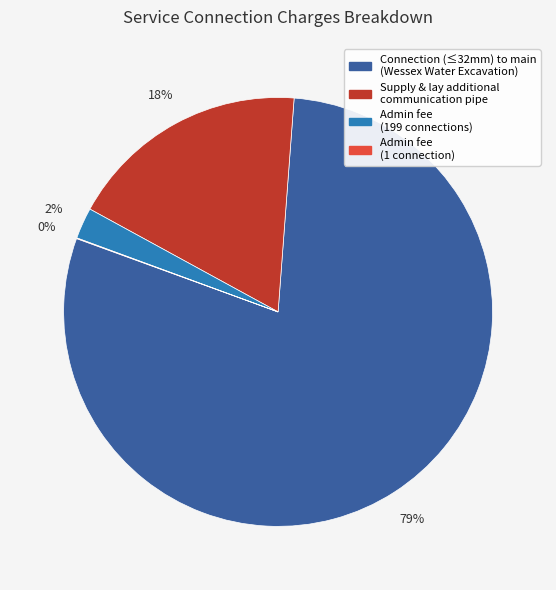

Is there a majority slice in this chart?

Yes